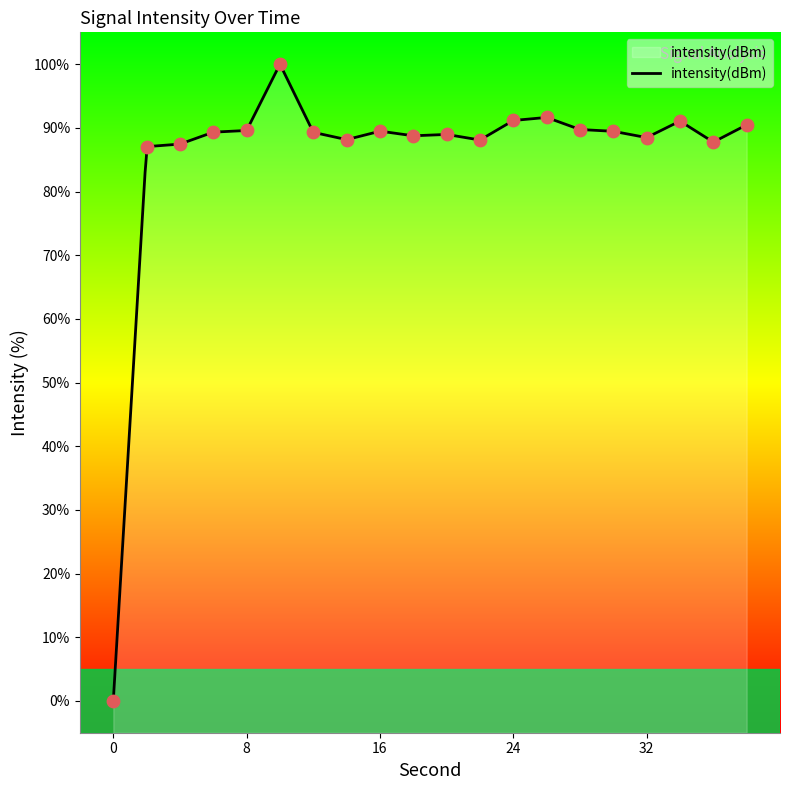

Between 0 and 36, which is larger?

36